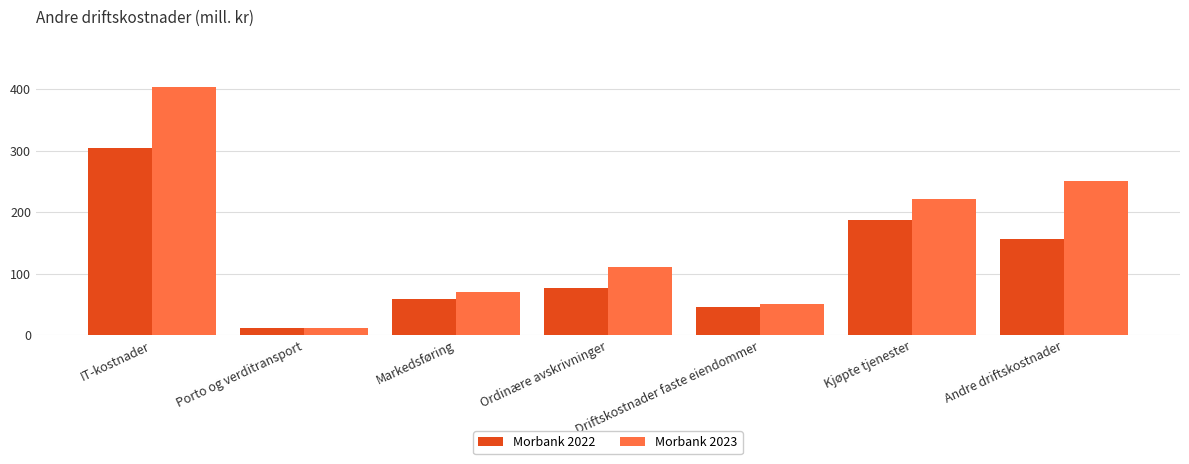

Rank the categories by Morbank 2022 value from highest to lowest.

IT-kostnader, Kjøpte tjenester, Andre driftskostnader, Ordinære avskrivninger, Markedsføring, Driftskostnader faste eiendommer, Porto og verditransport